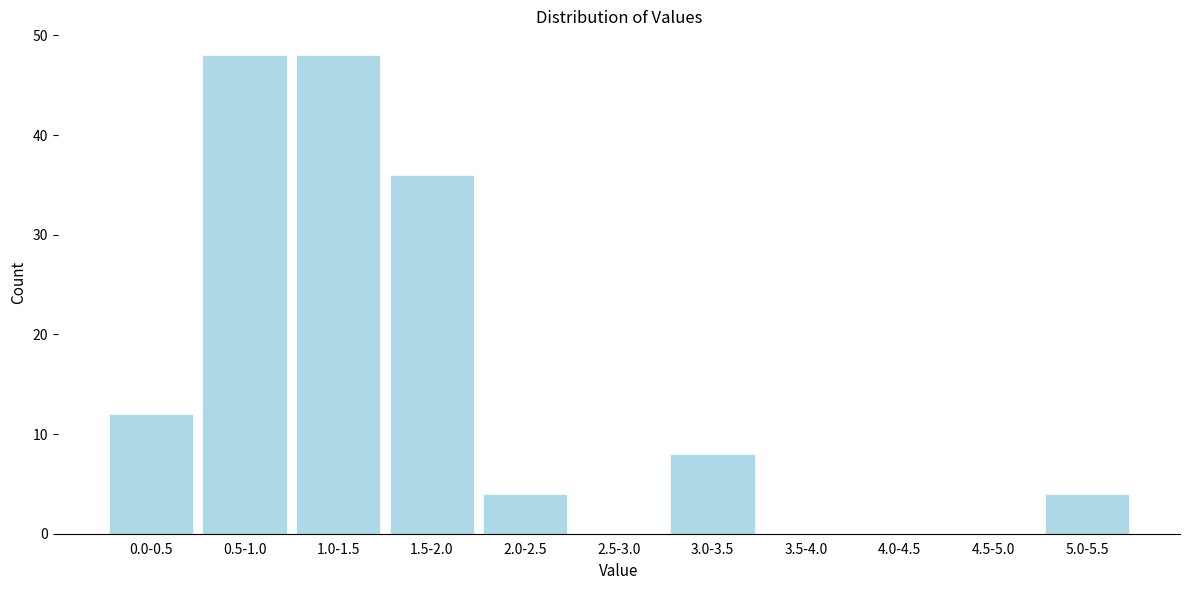

Reading left to right, list all the values displayed in this chart.

0.0-0.5=12	0.5-1.0=48	1.0-1.5=48	1.5-2.0=36	2.0-2.5=4	2.5-3.0=0	3.0-3.5=8	3.5-4.0=0	4.0-4.5=0	4.5-5.0=0	5.0-5.5=4